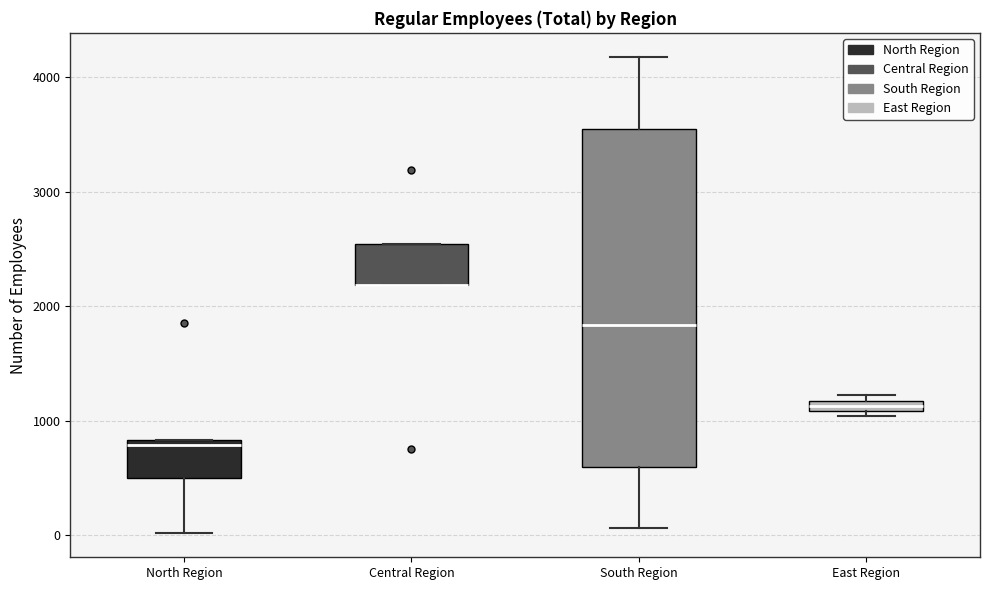

Comparing the boxes themselves (not the whiskers), which one is the tallest?

South Region